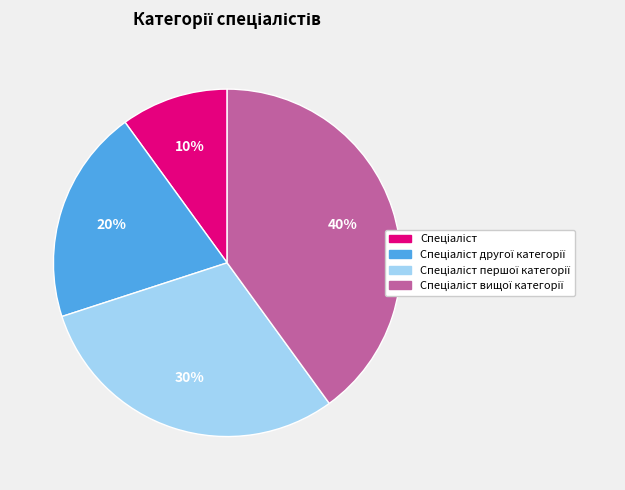

To the nearest percent, what is the difference between the largest and smallest slice percentages?

30%